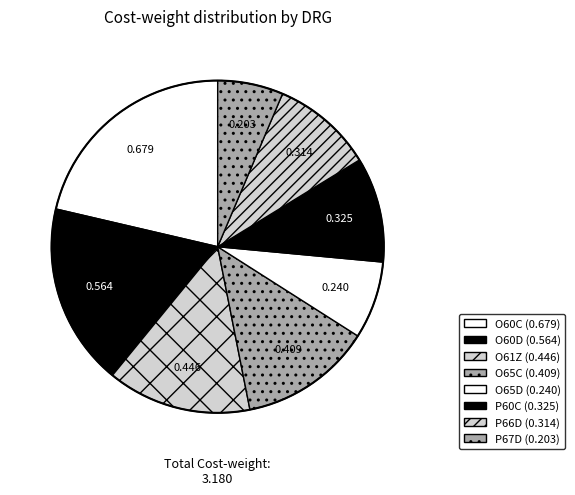

Count the number of slices in the pie.

8